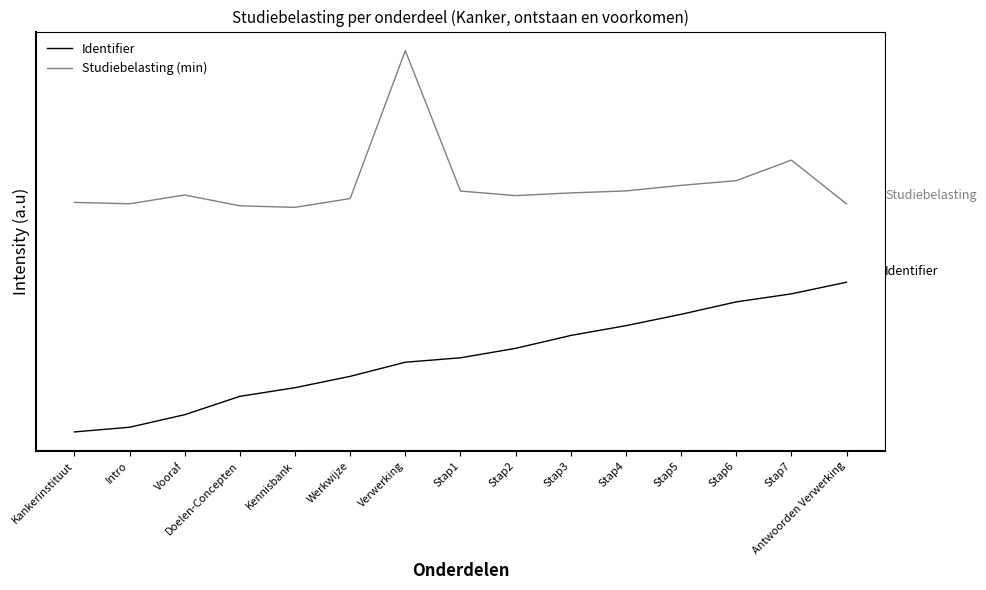

What are all the series names shown in the legend?

Identifier, Studiebelasting (min)